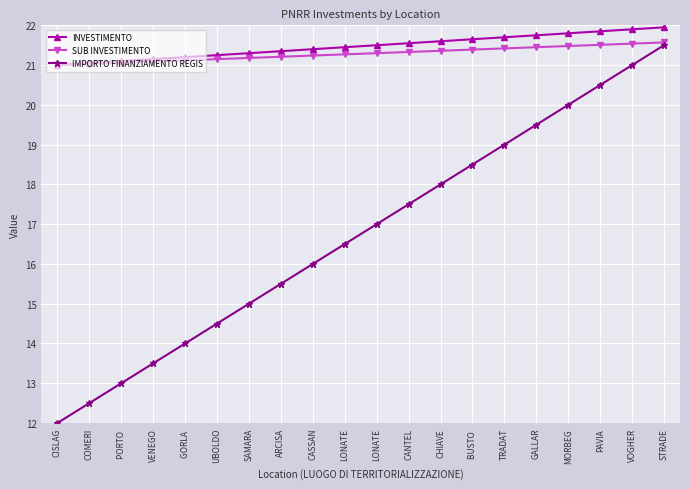

True or false: INVESTIMENTO and IMPORTO FINANZIAMENTO REGIS cross at least once.

False